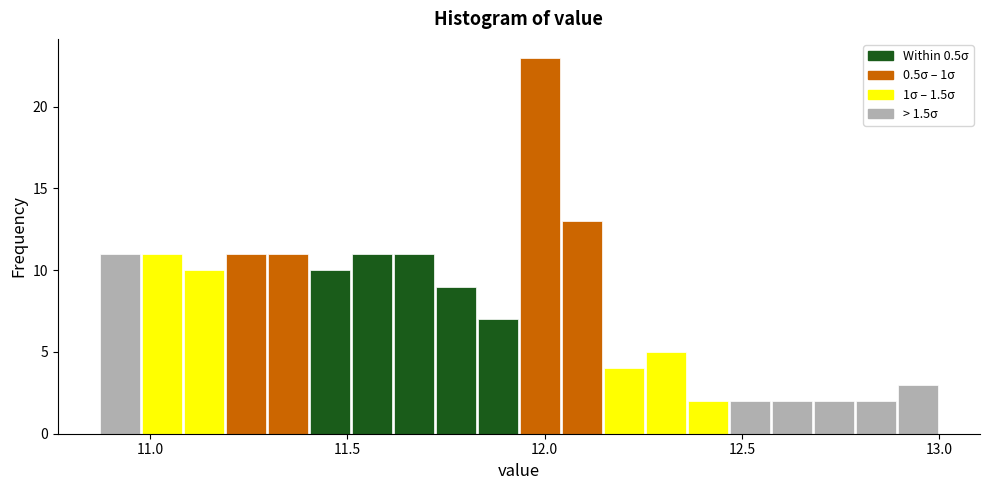

Around what value on the x-axis is the tallest bar? Give the approximate position of its centre, as read against the axis.

12.00